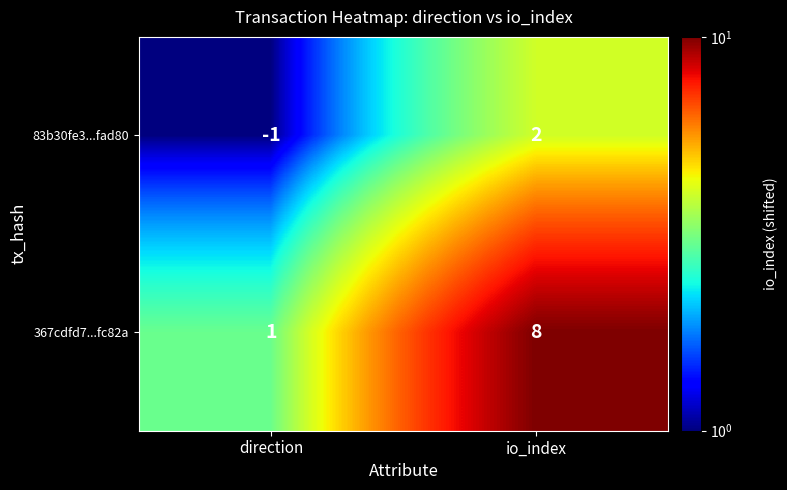

Rank the series by their maximum value, from highest to lowest.

367cdfd7...fc82a, 83b30fe3...fad80